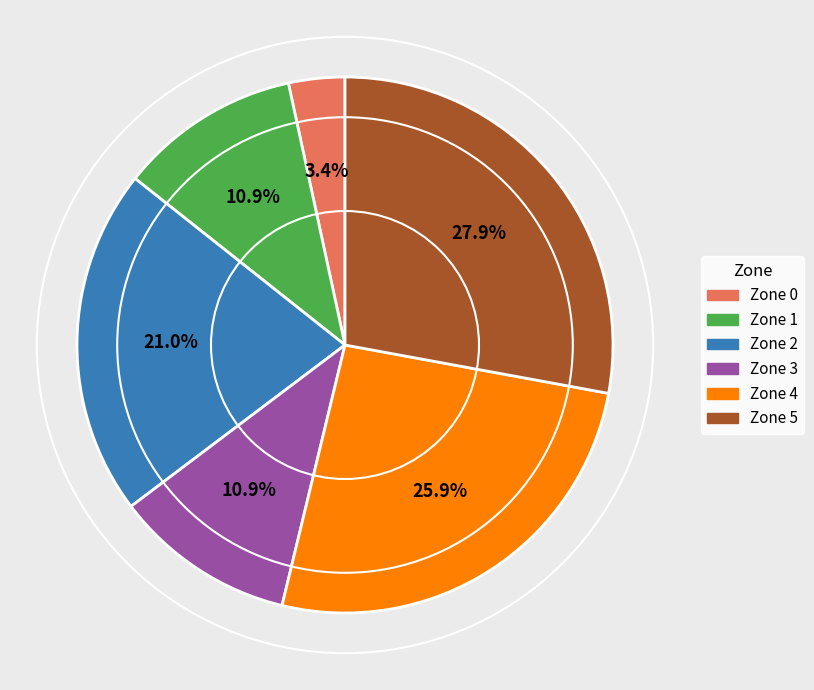

Is it true that Zone 0 is 3% of the pie?

True